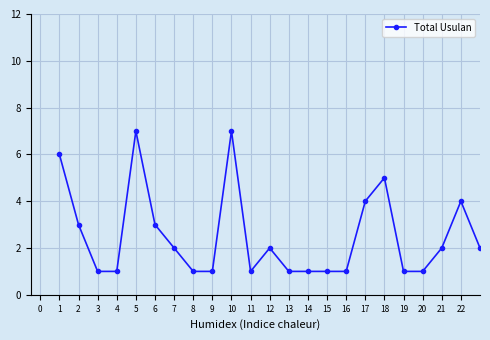

True or false: the data has more than 0 interior local peaks.

True